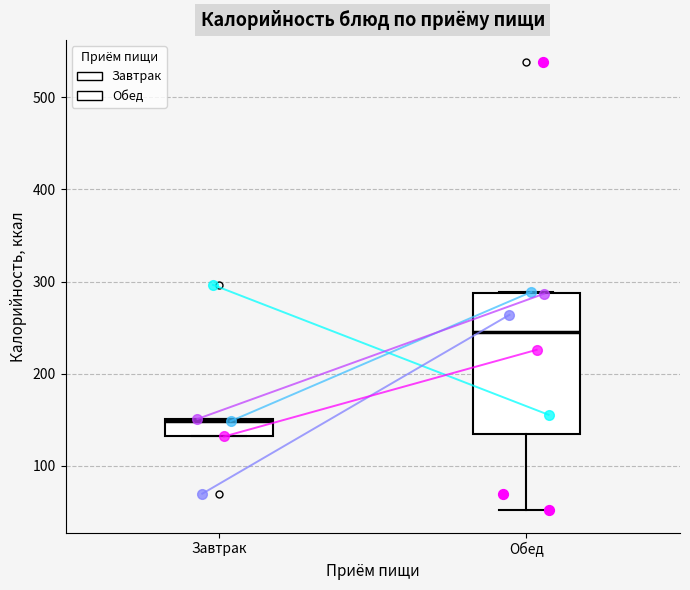

Where is the lower edge of the box for Завтрак on the y-axis? The values are not printed on the chart, so give them approximately, as read against the axis.

130